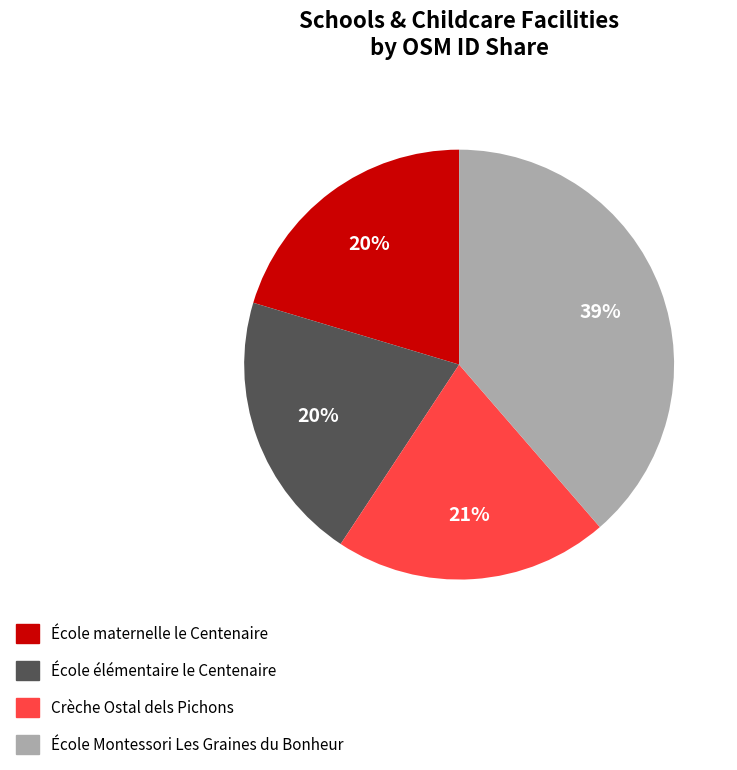

Which slice is the largest?

École Montessori Les Graines du Bonheur